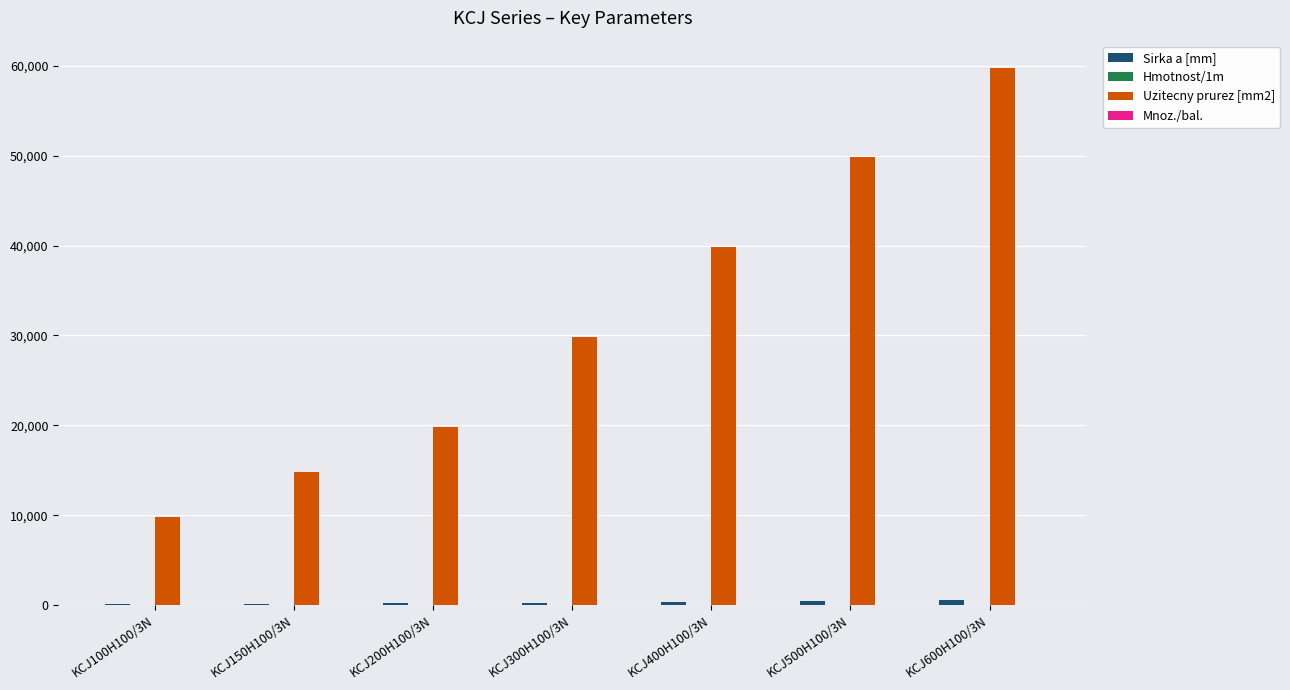

What is the greatest value displayed?

59800.0